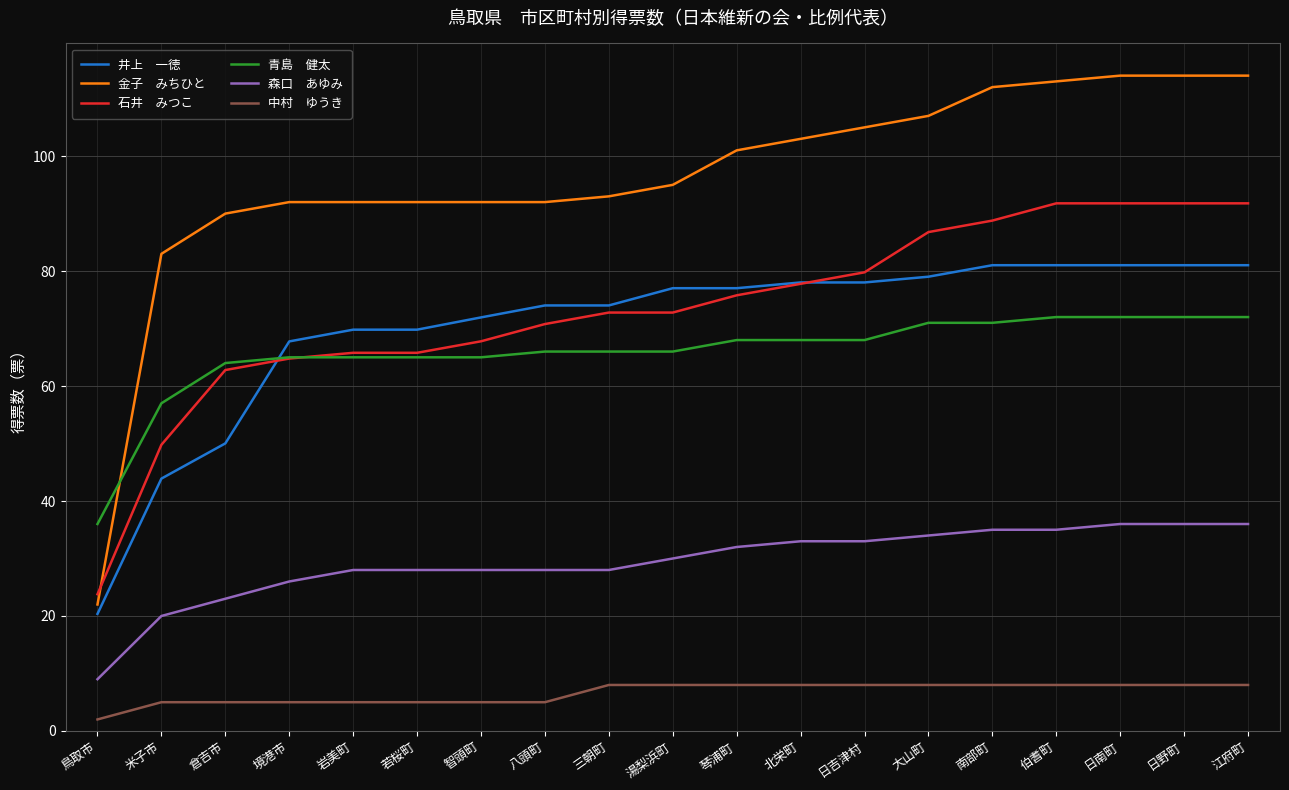

What position from the right is 境港市?

16